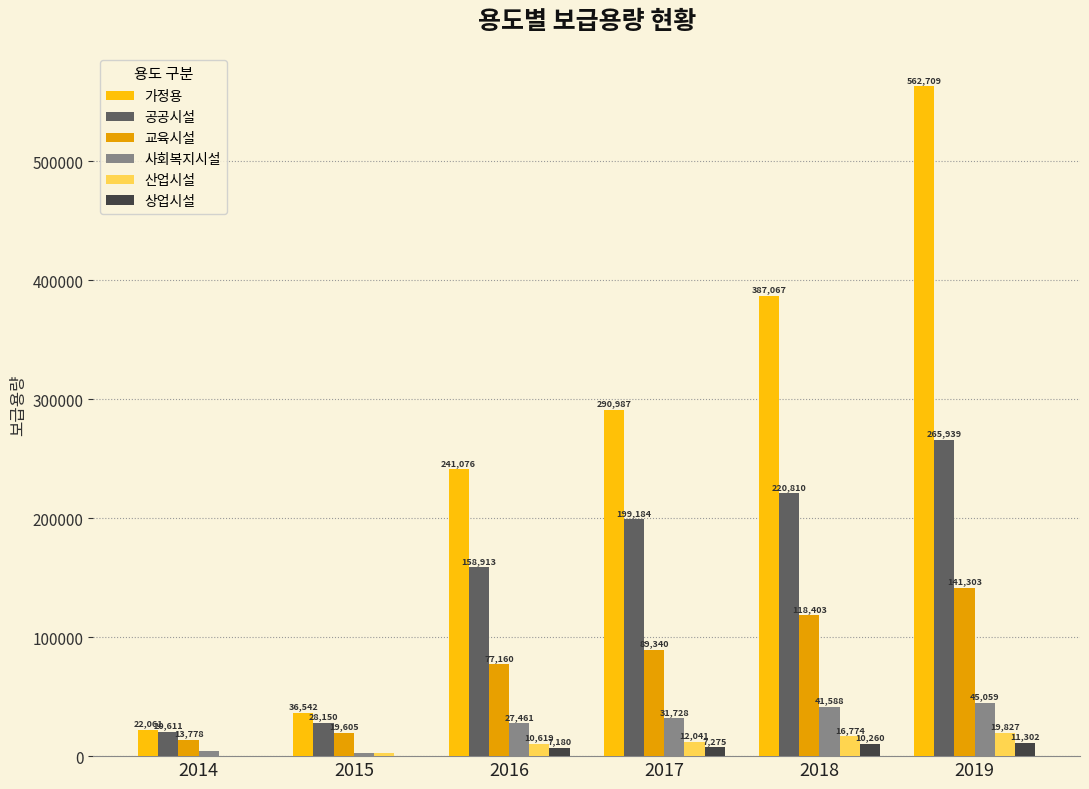

Is the value of 가정용 at 2019 greater than the value of 교육시설 at 2015?

Yes